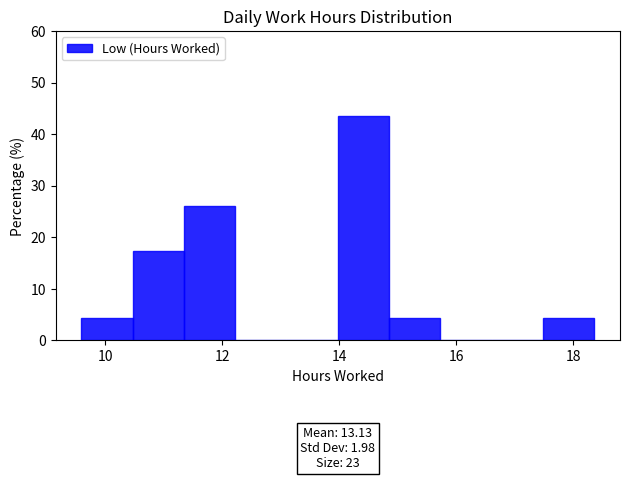

Over which range of the x-axis is the bar tallest?

14.0 to 14.8